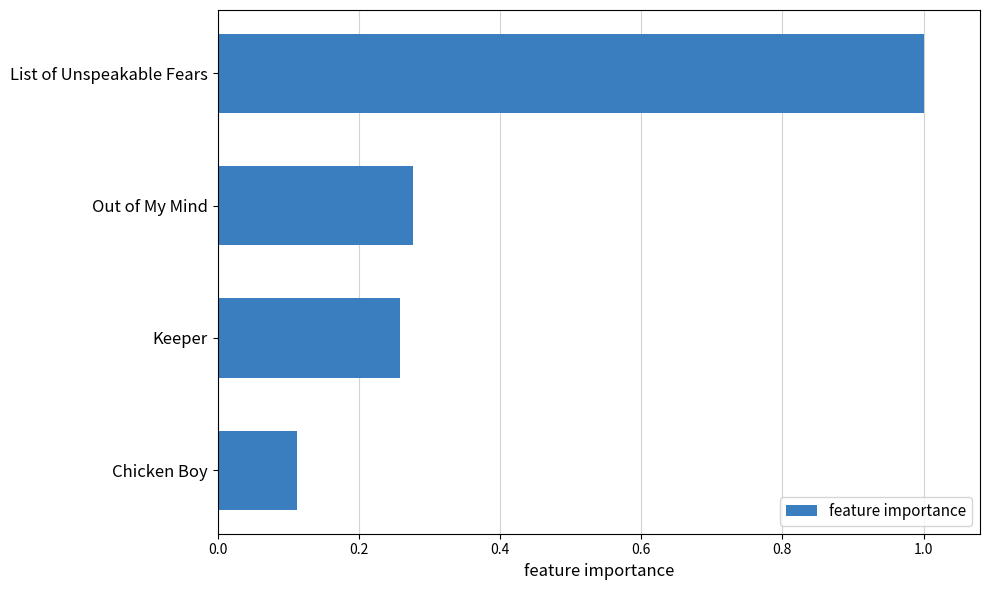

What is the sum of all values?

1.6